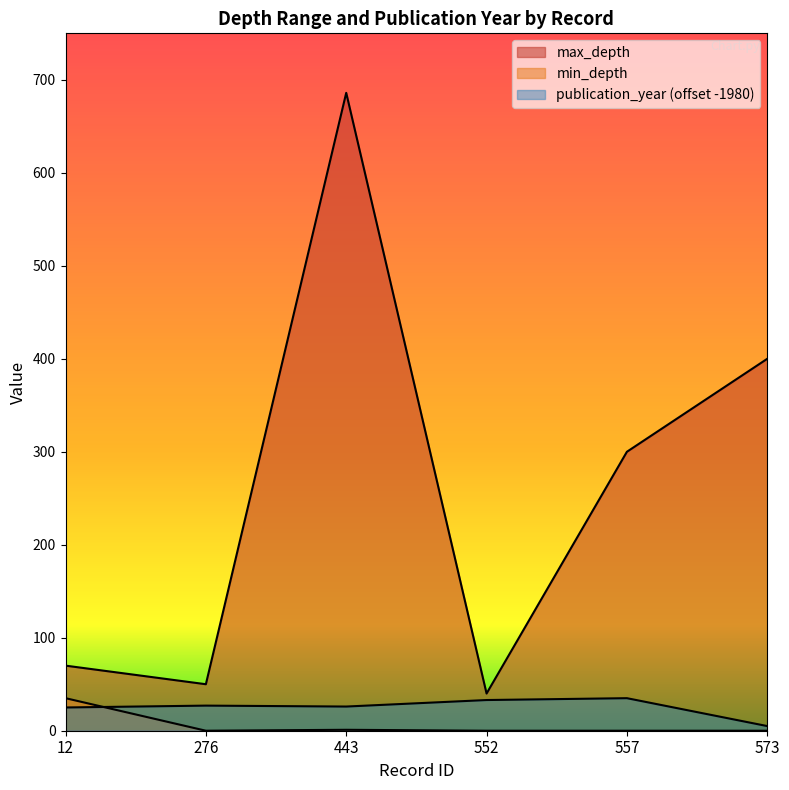

True or false: max_depth and min_depth cross at least once.

False